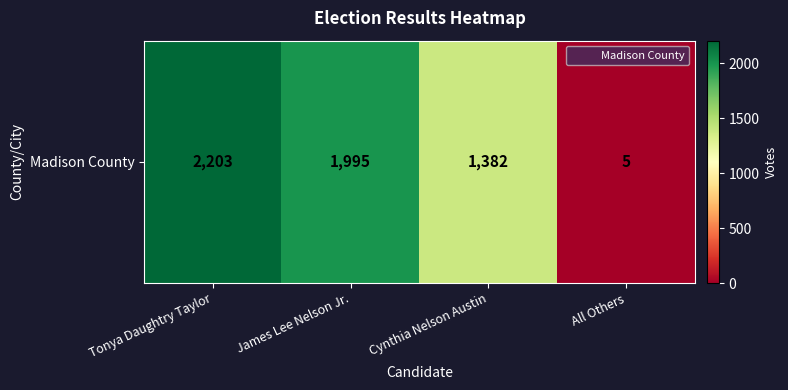

Reading left to right, what are all the values shown in this chart?

2203	1995	1382	5